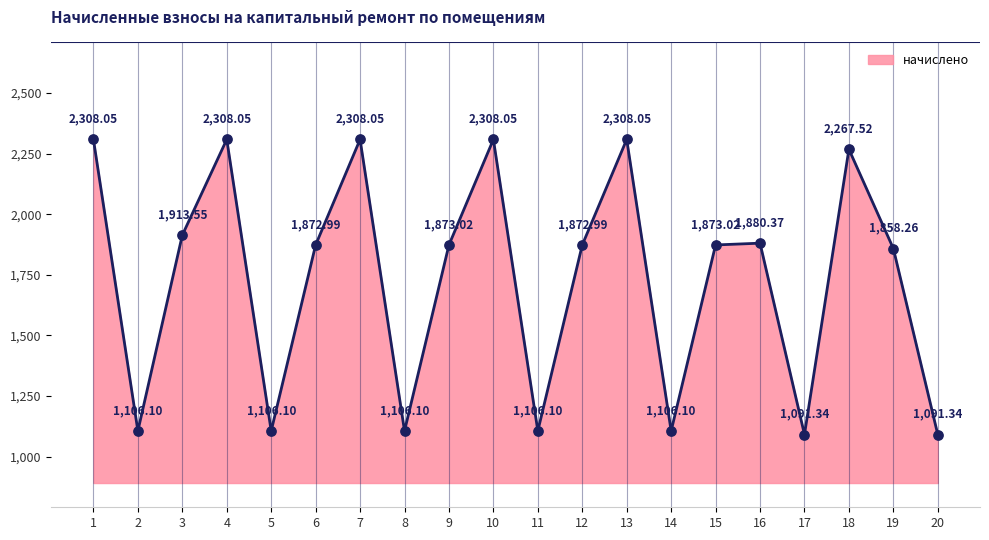

Approximately how many times larger is the value at 11 compared to 4?

0.5